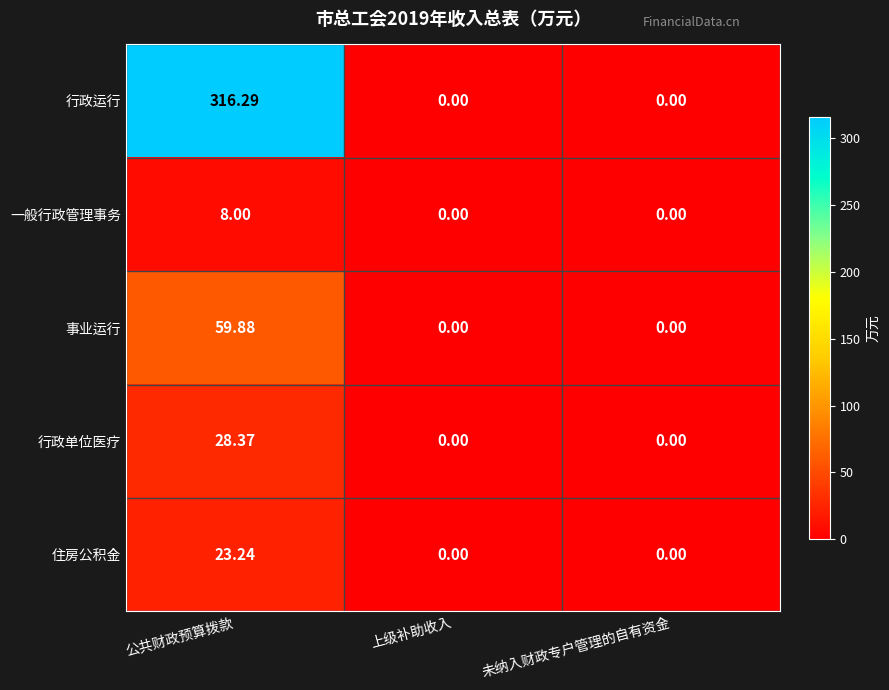

How many values in 事业运行 are above zero?

1